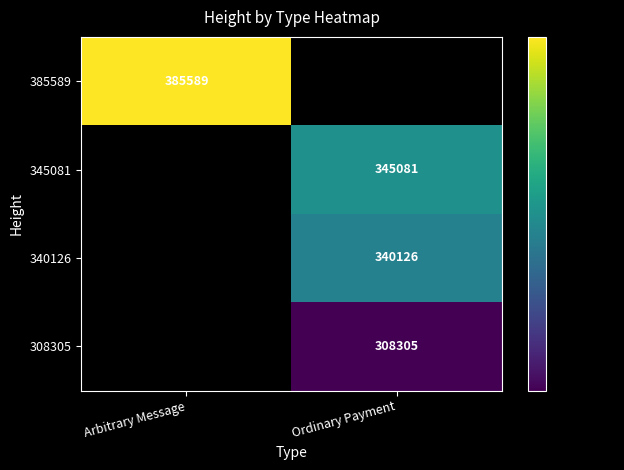

Is it true that 340126 equals 165631 at Ordinary Payment?

False